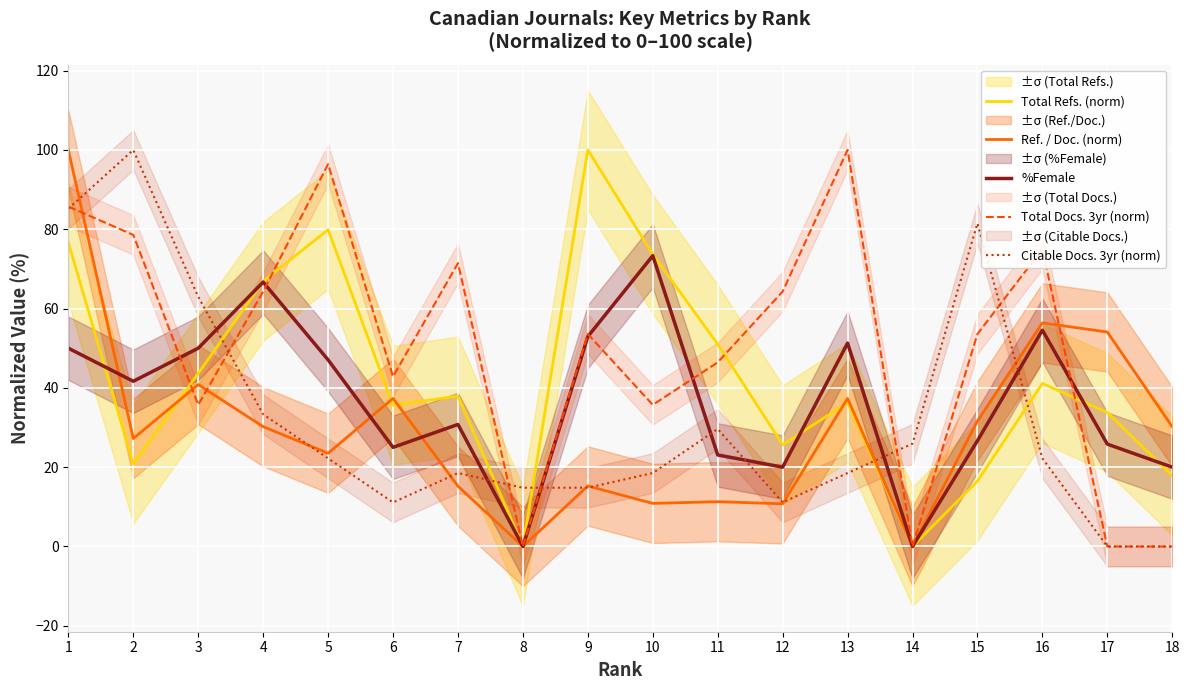

Is this an area chart (filled region under the line)?

No